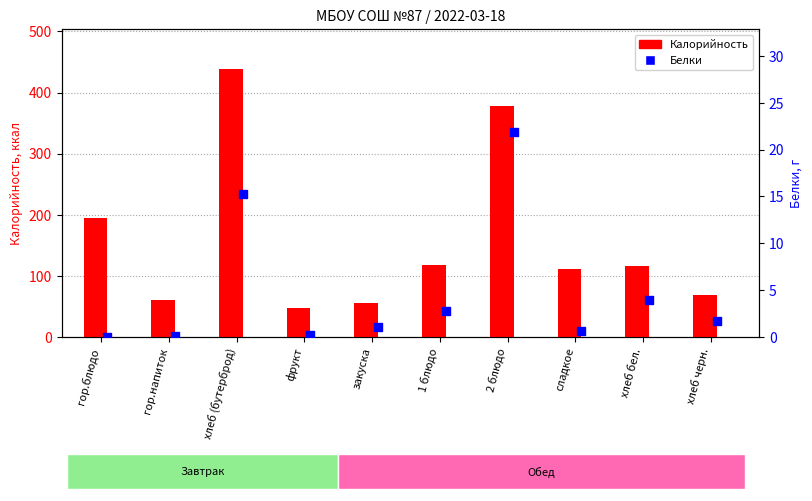

At how many categories does at least one series exceed 194?

3